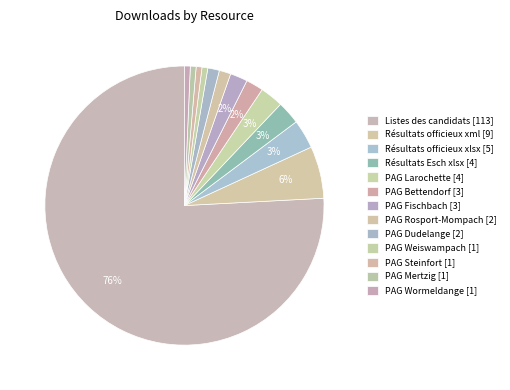

How many segments does this pie chart have?

13